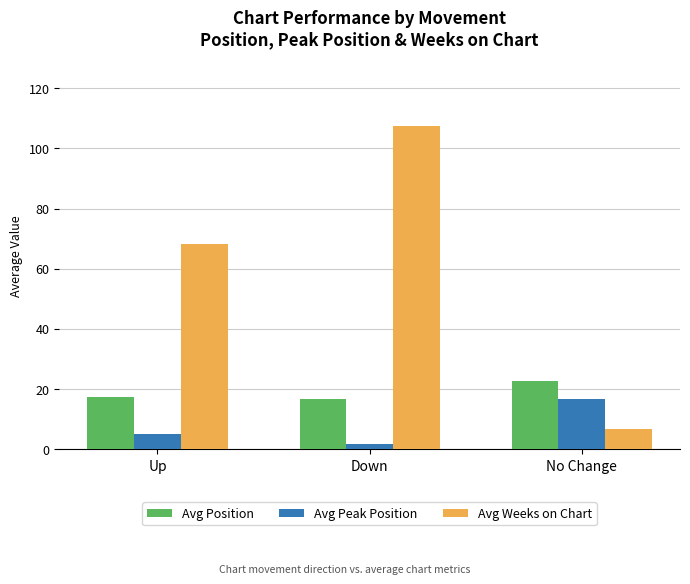

The Avg Position series shows 23.1 at Down. True or false?

False